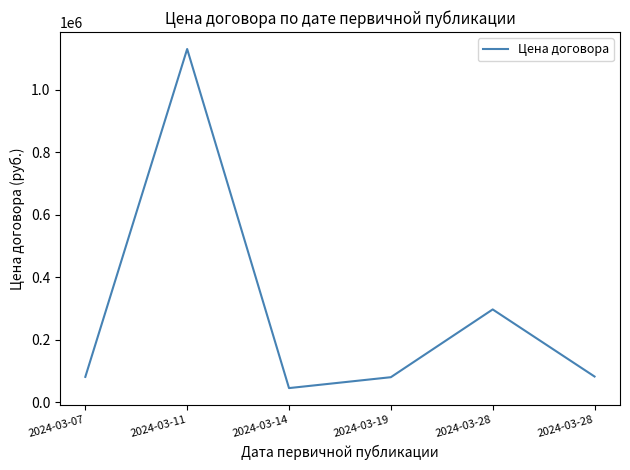

What is the minimum value shown in the chart?

45000.0